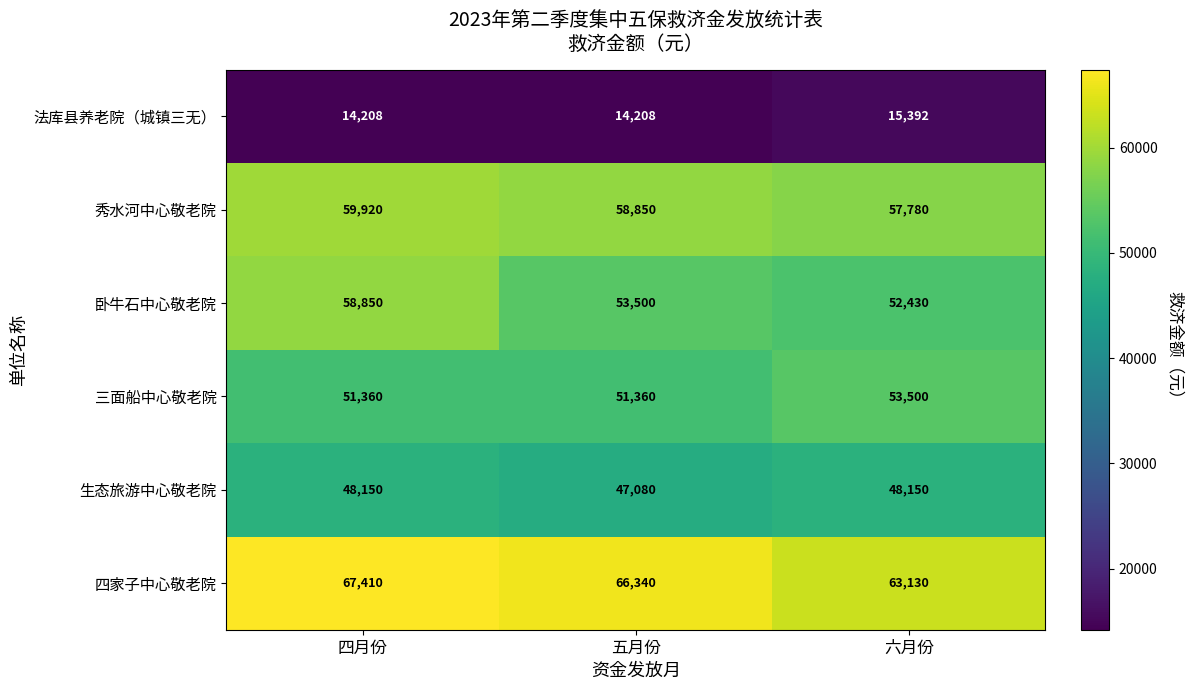

Reading left to right, extract all data points from this chart.

法库县养老院（城镇三无）: 14208	14208	15392
秀水河中心敬老院: 59920	58850	57780
卧牛石中心敬老院: 58850	53500	52430
三面船中心敬老院: 51360	51360	53500
生态旅游中心敬老院: 48150	47080	48150
四家子中心敬老院: 67410	66340	63130